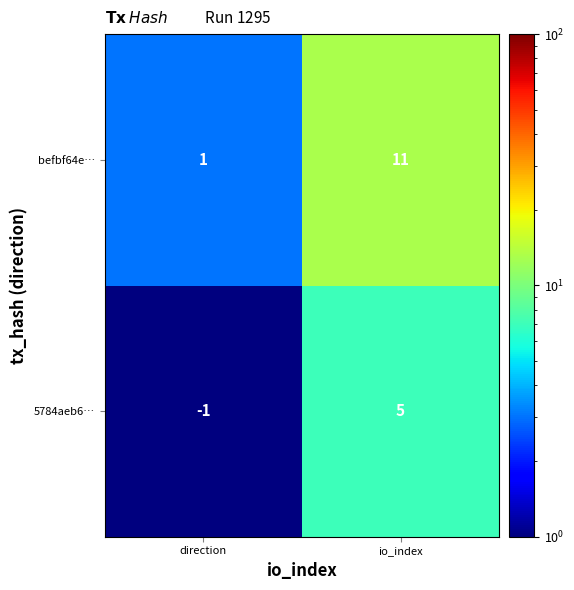

Is the value of befbf64e… at io_index greater than the value of 5784aeb6… at io_index?

Yes